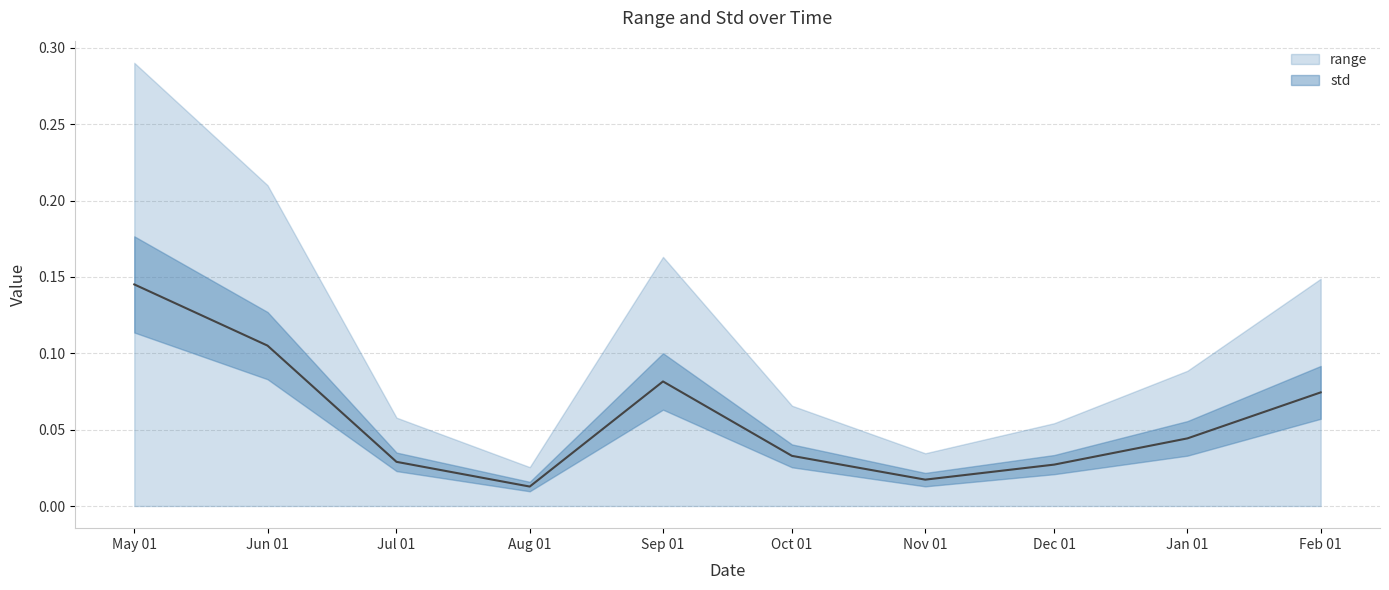

How many points are higher than both their immediate neighbors (excluding endpoints)?

1